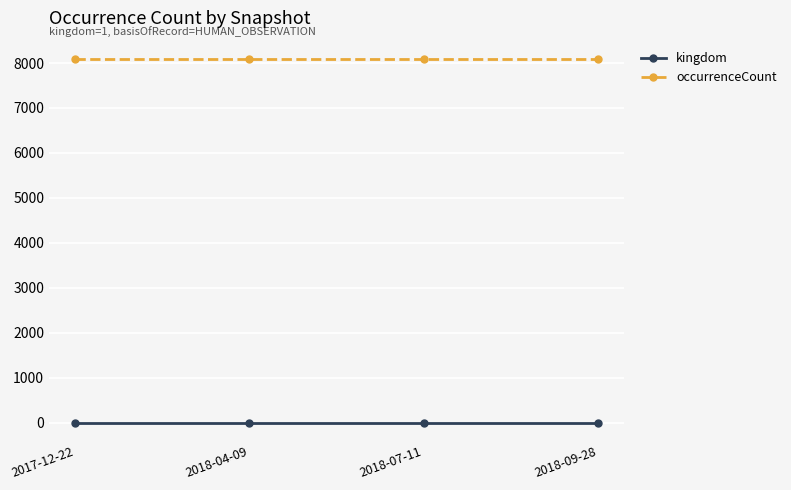

What is the sum of the kingdom values at 2018-04-09 and 2018-09-28?

2